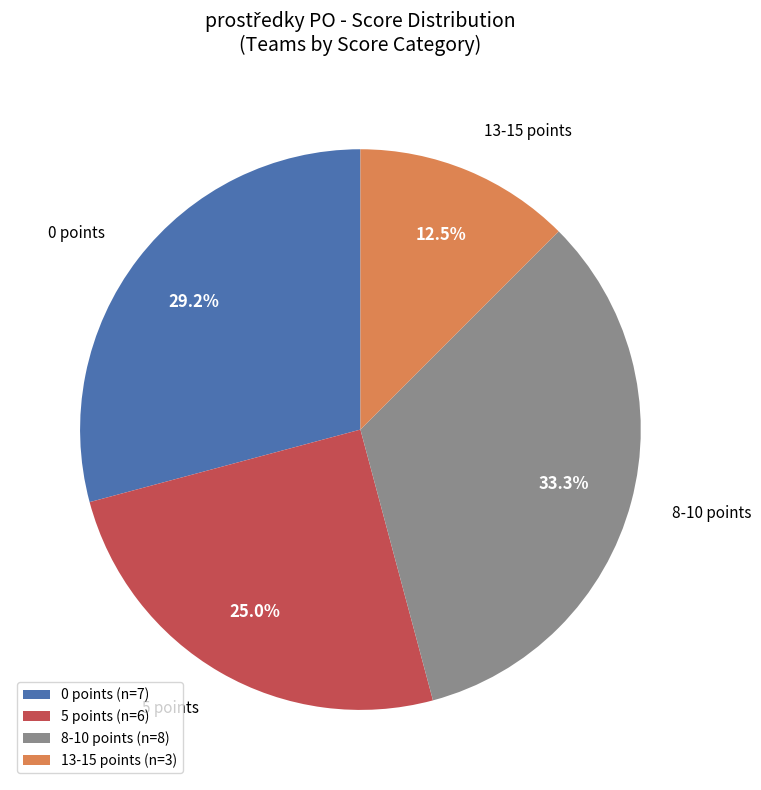

To the nearest percent, what is the average slice percentage?

25%